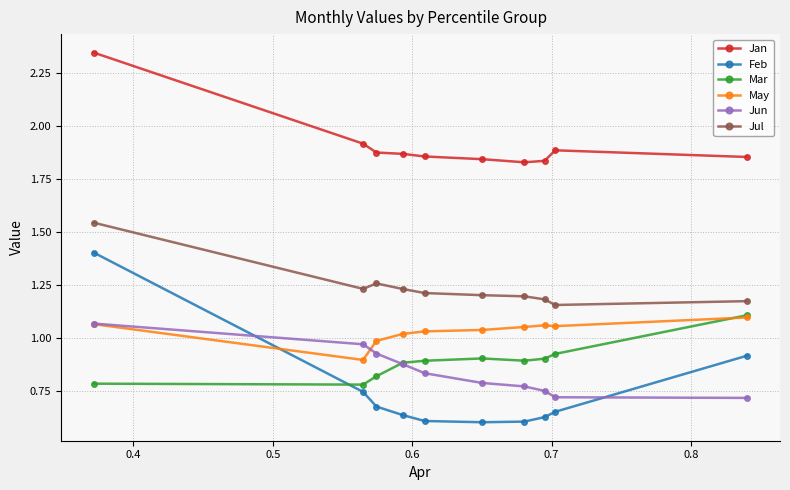

Which series has the largest total across all categories?

Jan